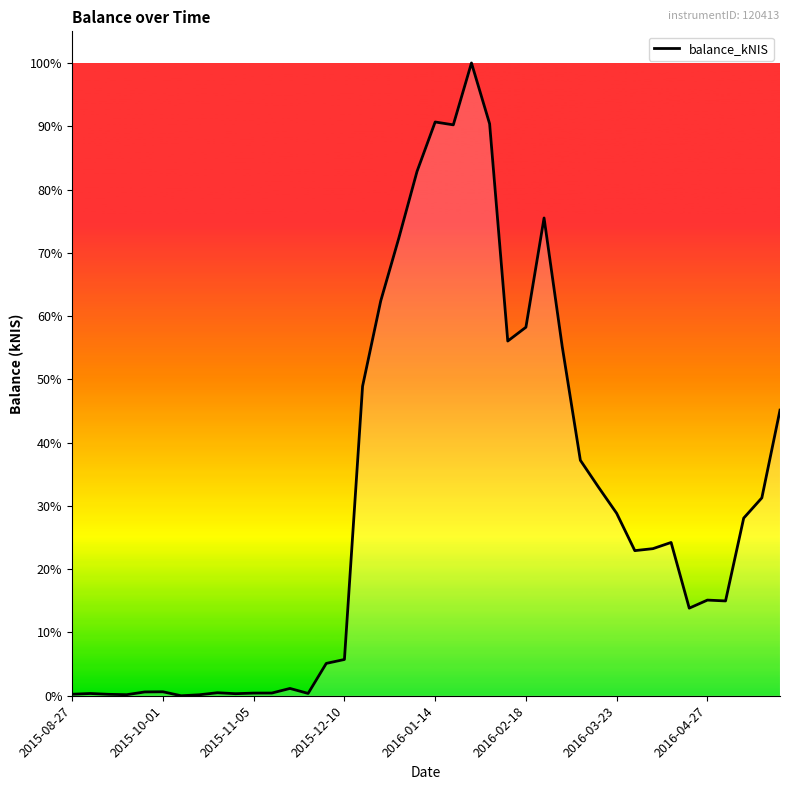

Reading left to right, transcribe all the data shown in this chart.

40.0	59.7	37.8	27.9	100.5	105.0	0.0	25.1	79.5	54.6	70.3	71.3	193.7	61.4	858.5	962.5	8214.7	10478.0	12150.7	13915.5	15228.4	15152.2	16794.8	15180.3	9414.1	9780.6	12680.7	9270.0	6249.9	5535.3	4842.3	3851.3	3904.0	4068.2	2324.6	2538.6	2516.5	4714.7	5252.1	7580.2